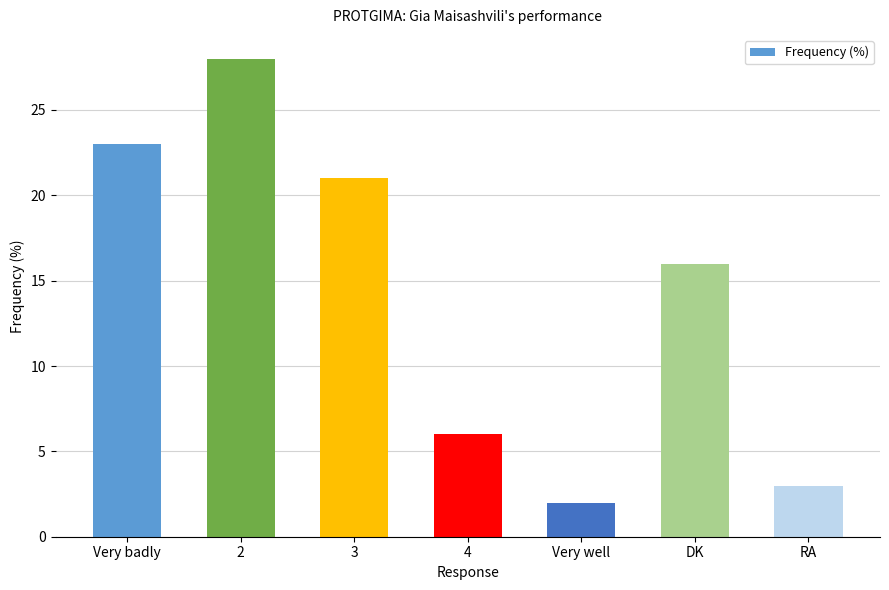

What is the label of the 2nd bar from the left?

2